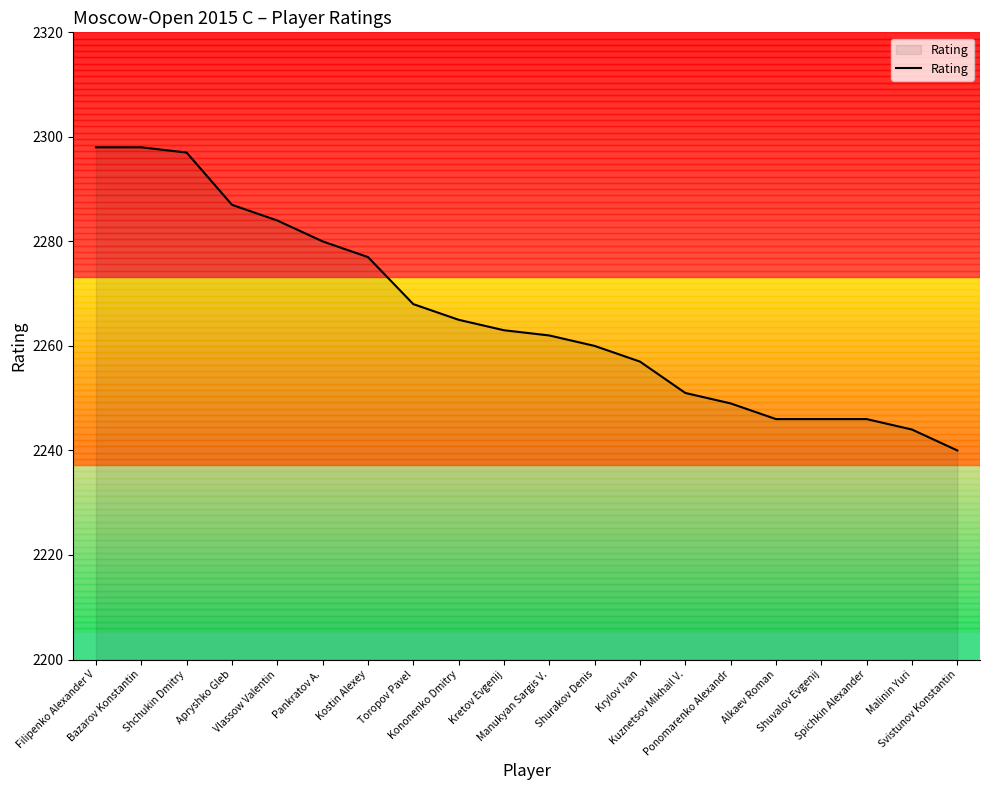

What is the smallest value displayed?

2240